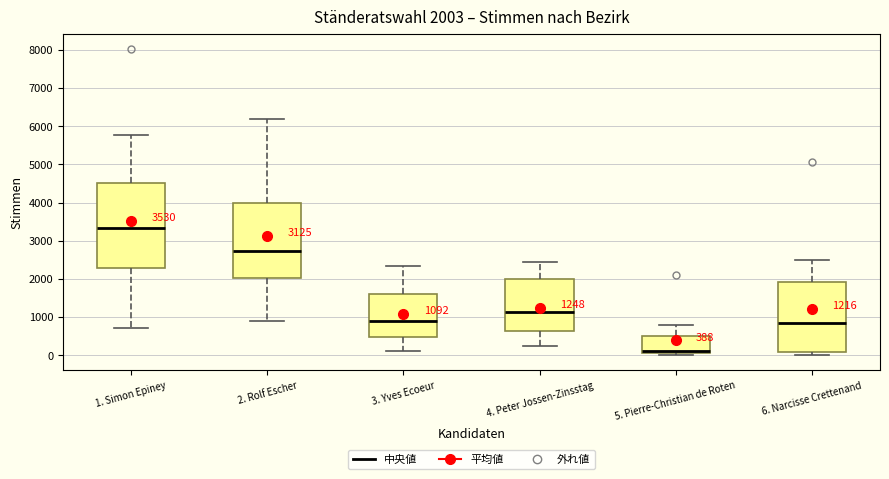

Which box has the lowest median line?

5. Pierre-Christian de Roten